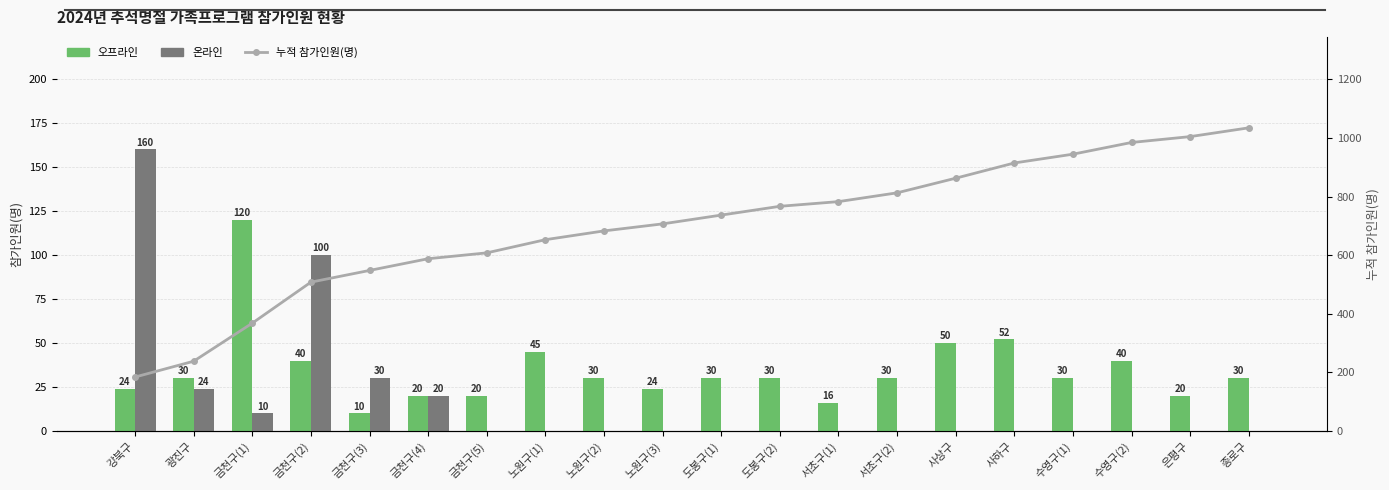

Which series has the widest spread of values?

누적 참가인원(명)